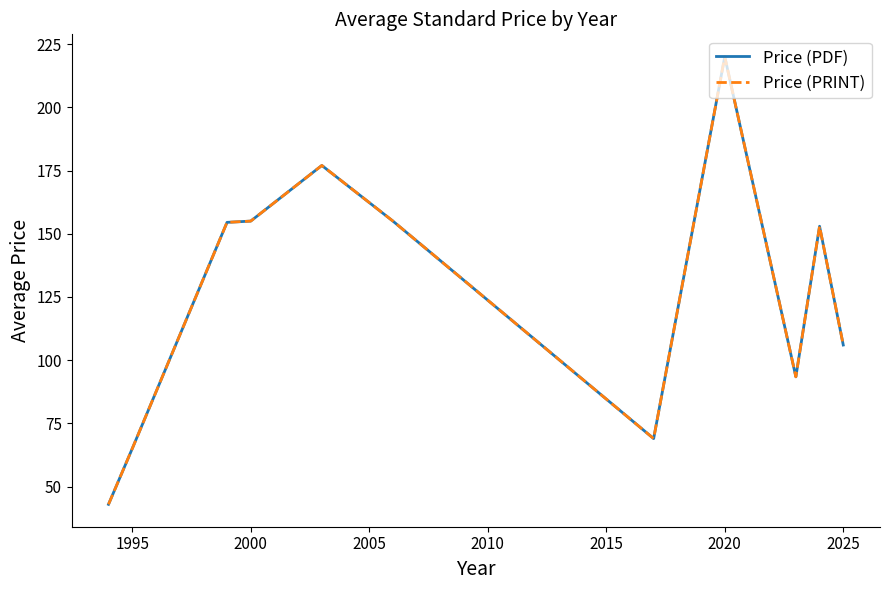

Does the chart display data point markers on the line(s)?

No